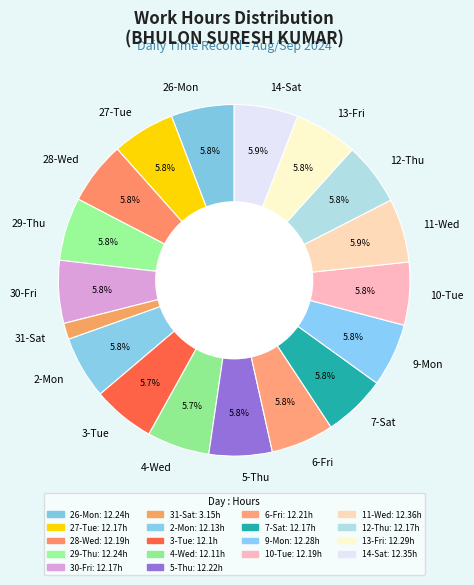

What portion of the pie excludes 7-Sat?

94.2%